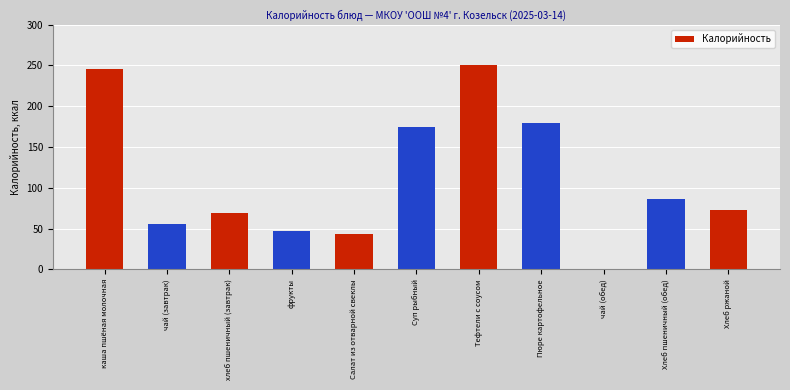

Approximately how many times larger is the value at Пюре картофельное compared to Салат из отварной свеклы?

4.1